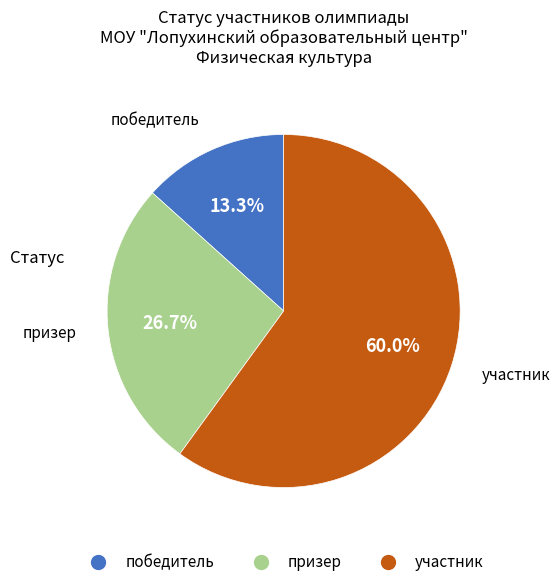

True or false: участник accounts for 60% of the total.

True